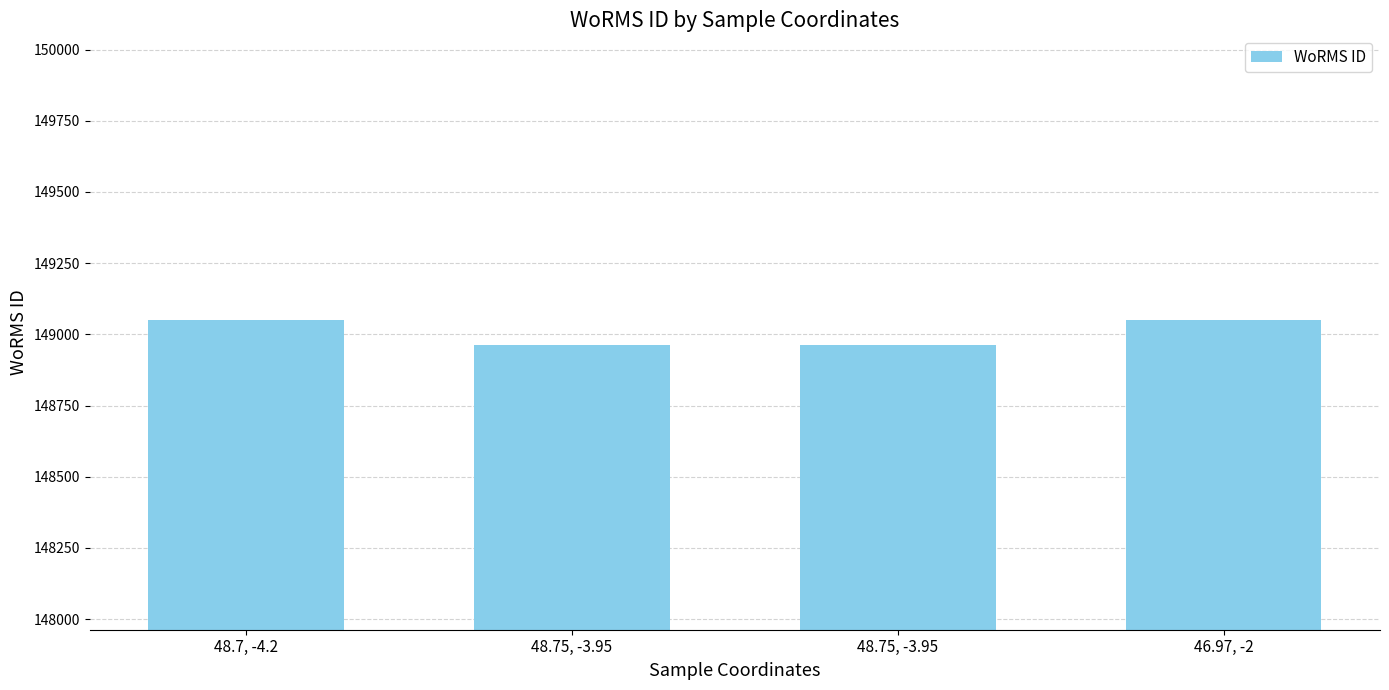

What is the difference between the maximum and minimum values?

87